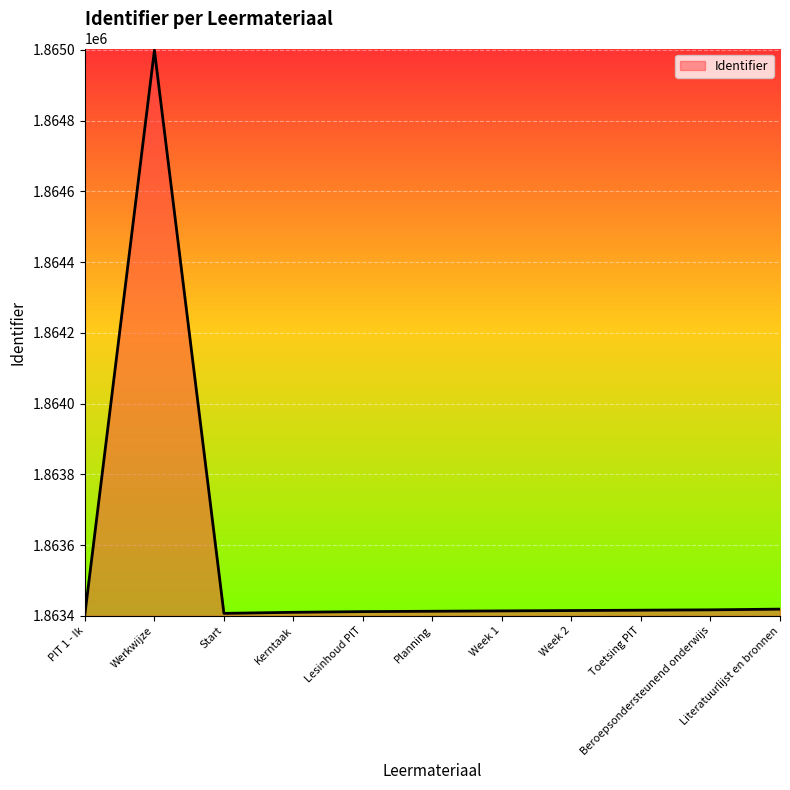

What is the maximum value shown in the chart?

1864999